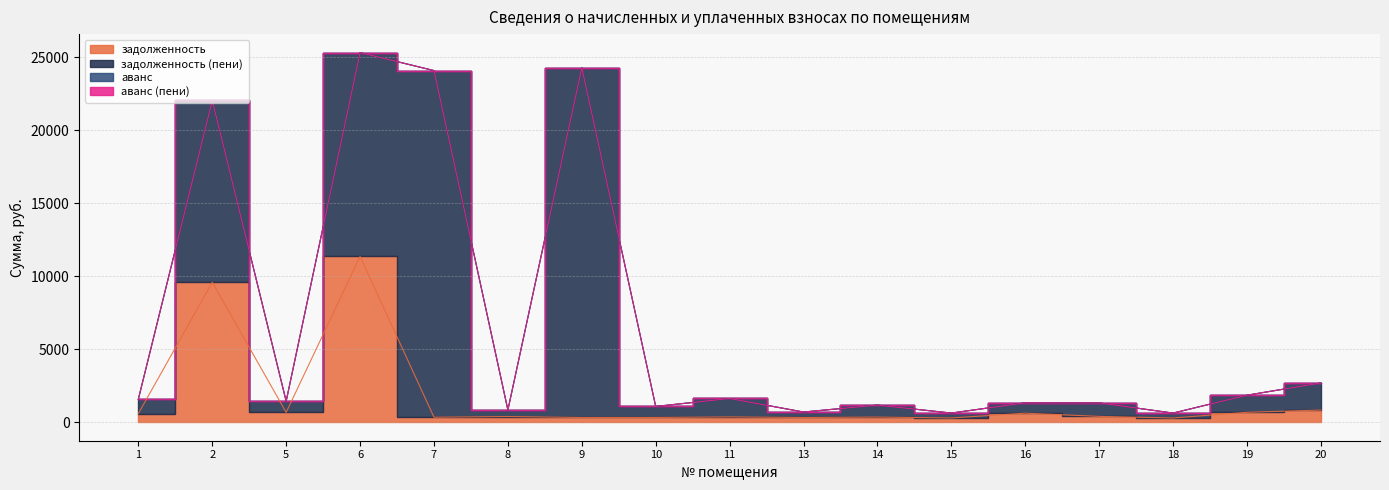

At 16, list the series in order from smallest to largest.

аванс, аванс (пени), задолженность, задолженность (пени)